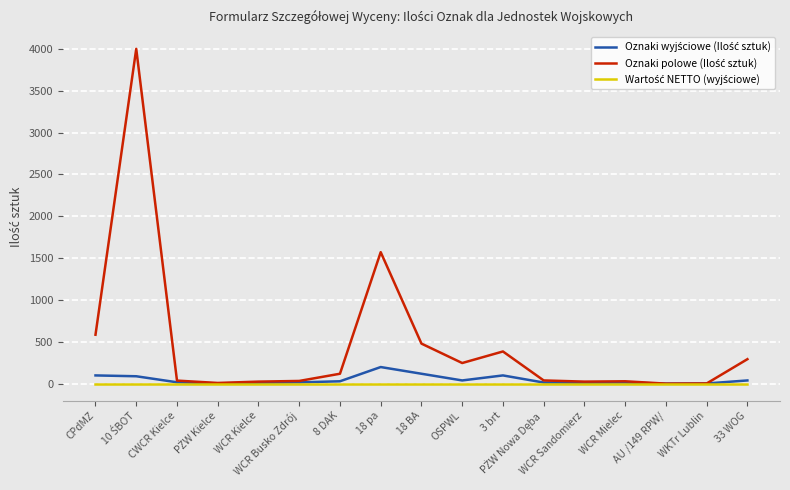

True or false: Wartość NETTO (wyjściowe) and Oznaki wyjściowe (Ilość sztuk) cross at least once.

False